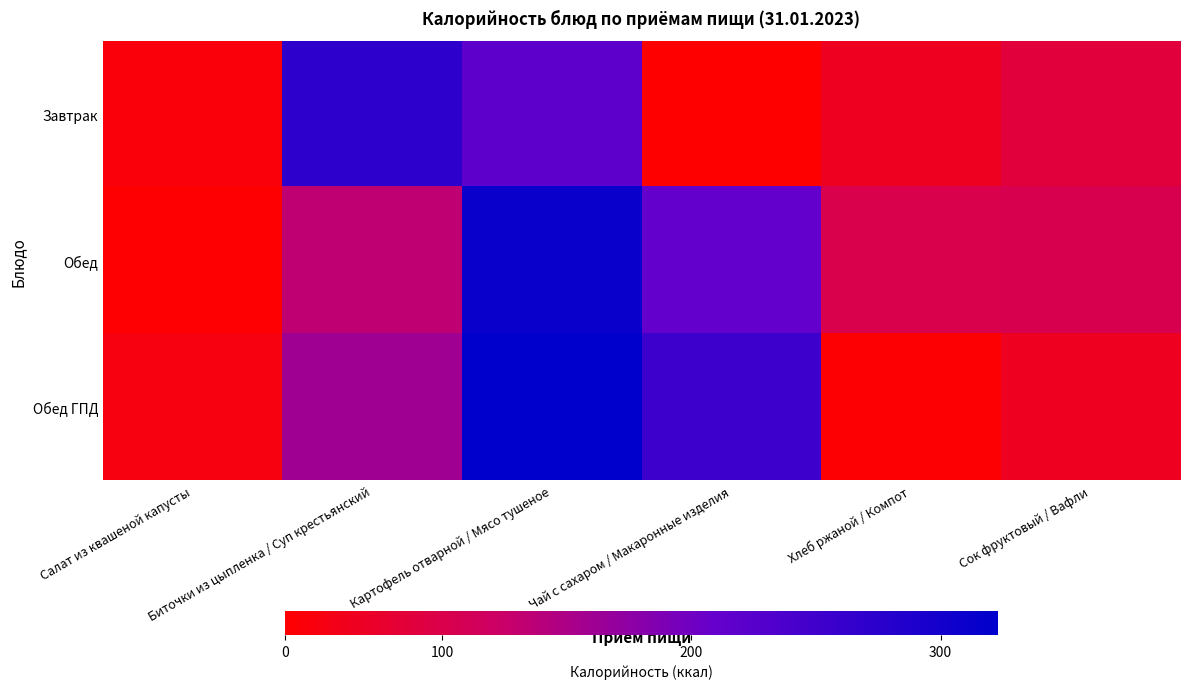

At which category is the sum across all series the highest?

Картофель отварной / Мясо тушеное